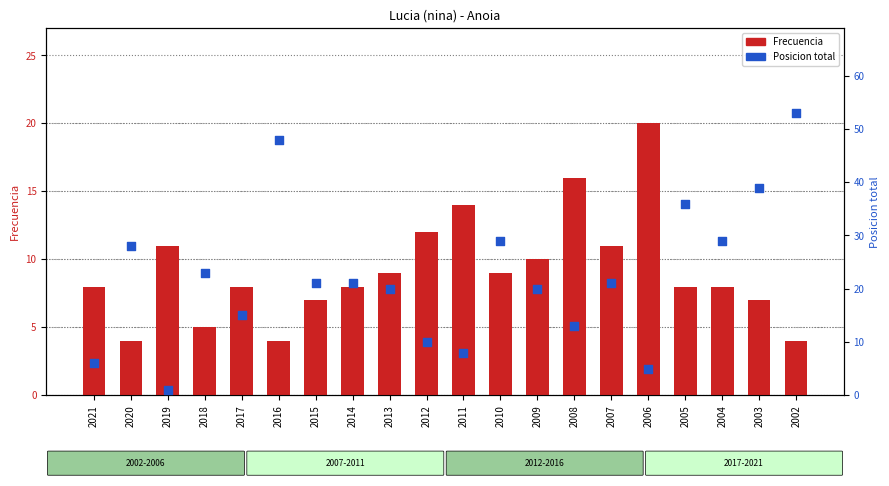

At how many categories does at least one series exceed 24?

7